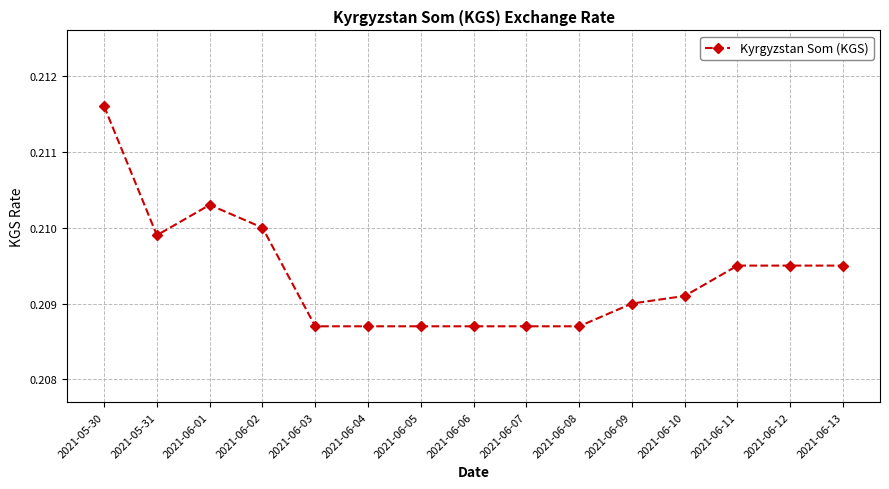

How many lines are shown in the chart?

1